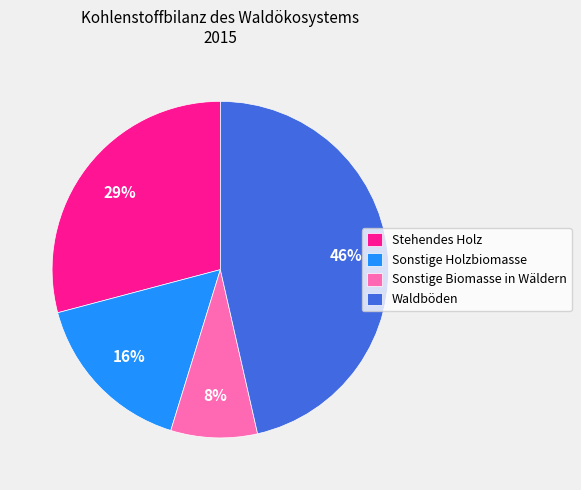

Count the number of slices in the pie.

4